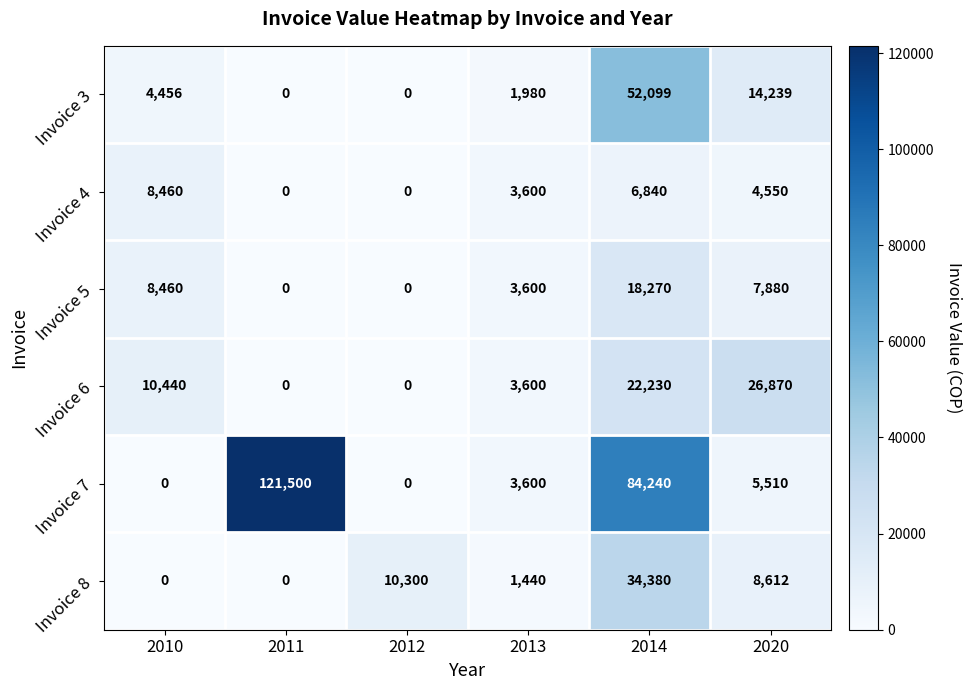

True or false: Invoice 4 has a value of 0 at 2012.

True